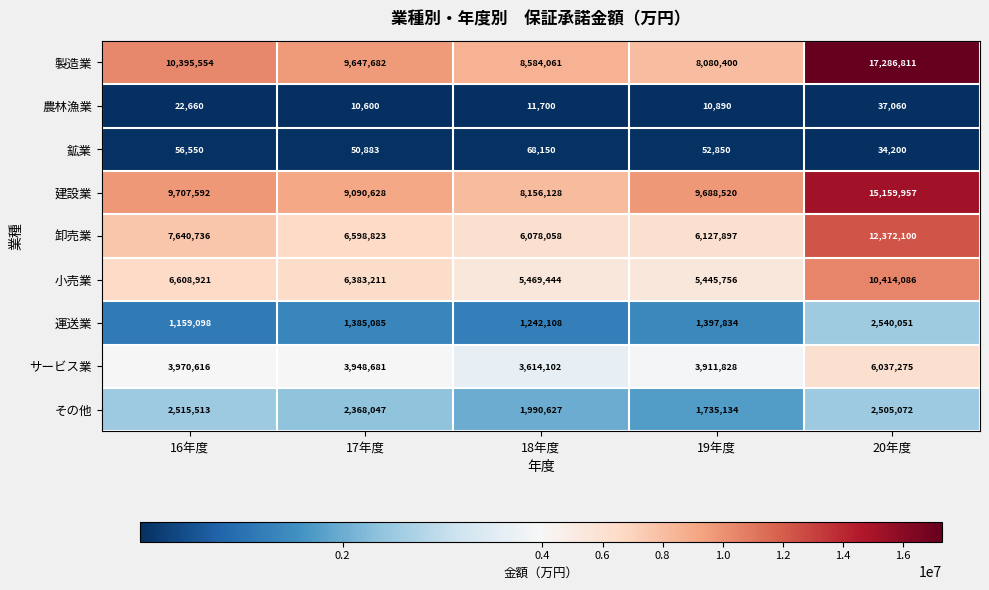

List the labels in order of 卸売業 value, largest first.

20年度, 16年度, 17年度, 19年度, 18年度